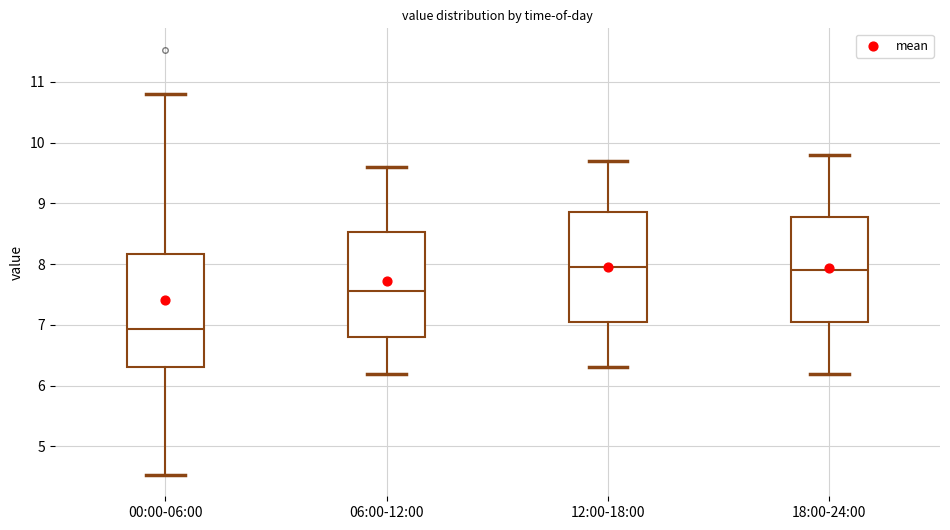

Where is the lower edge of the box for 18:00-24:00 on the y-axis? The values are not printed on the chart, so give them approximately, as read against the axis.

7.1